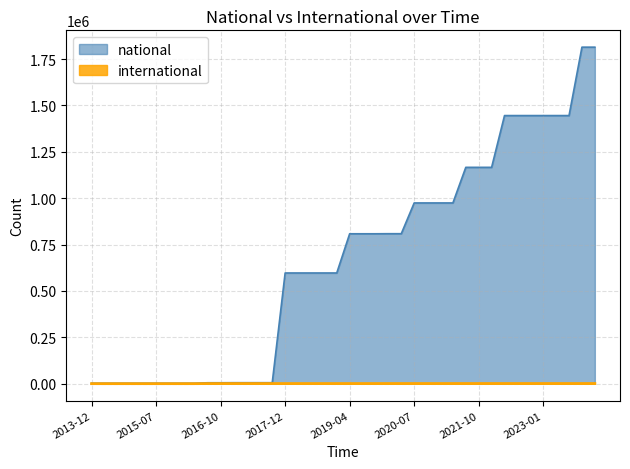

Rank the series by their maximum value, from lowest to highest.

international, national